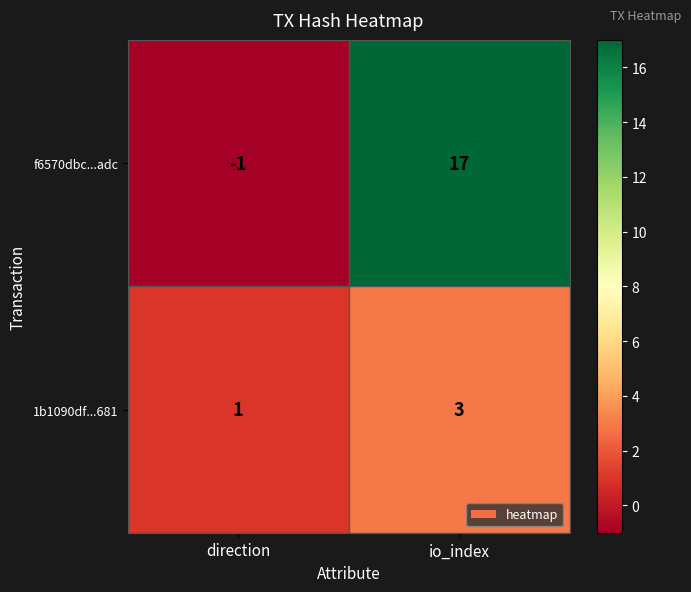

What is the difference between the maximum and minimum values in the f6570dbc...adc series?

18